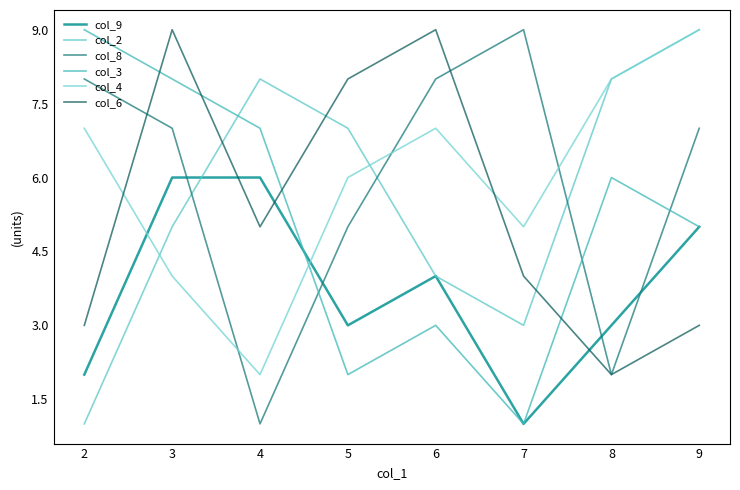

True or false: col_6 has more than 0 interior local peaks.

True